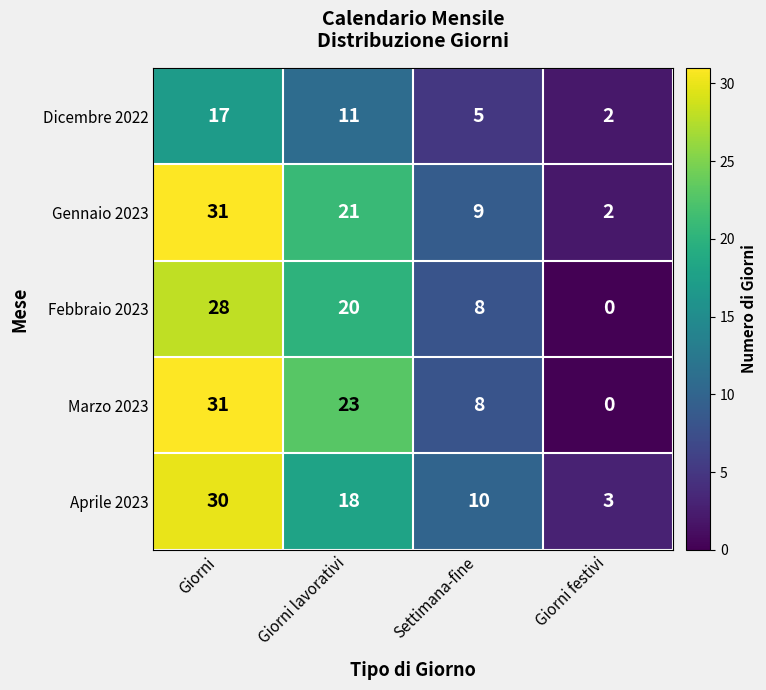

True or false: Marzo 2023 has a value of 23 at Giorni lavorativi.

True